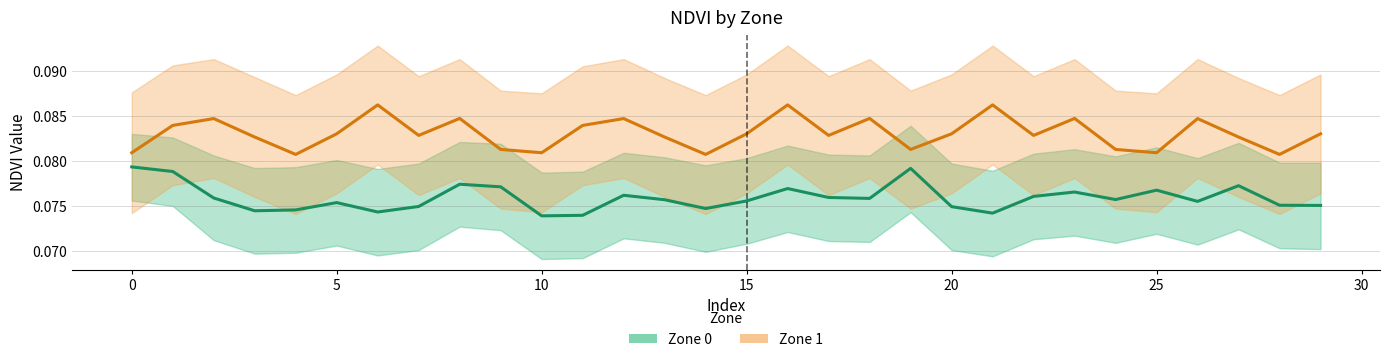

Between 30 and 11, which series saw the biggest shift?

Zone 1 NDVI